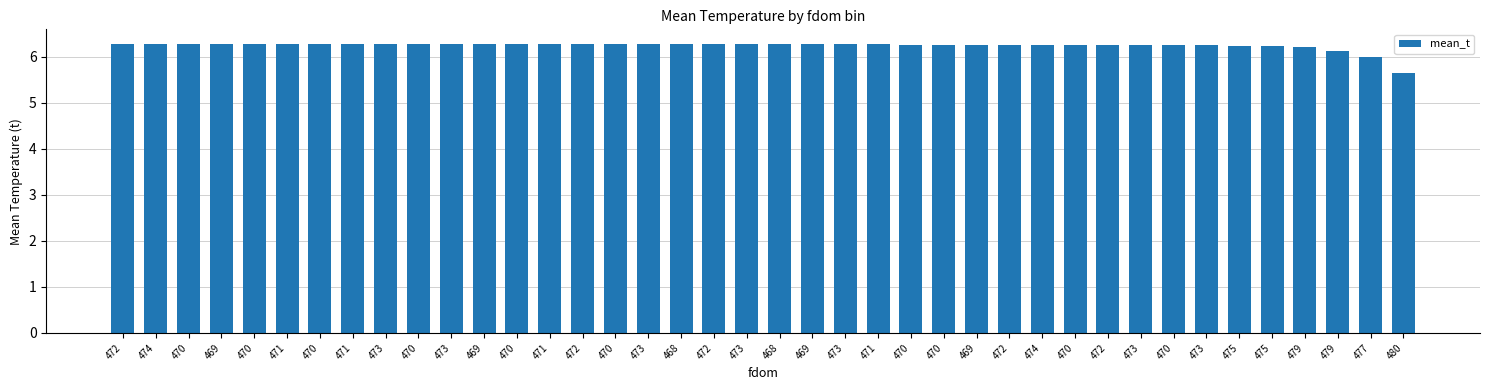

At which label does the data first exceed 6?

472